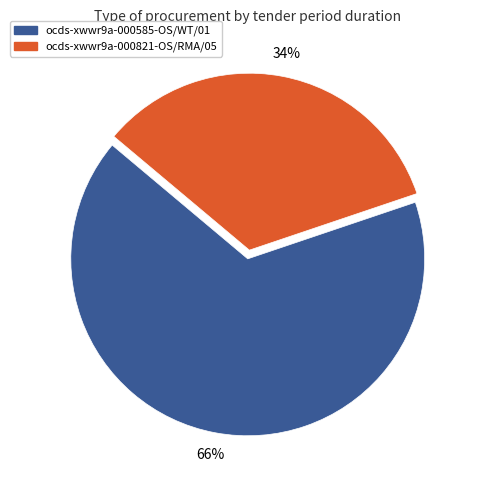

Rank the categories by value from highest to lowest.

ocds-xwwr9a-000585-OS/WT/01, ocds-xwwr9a-000821-OS/RMA/05